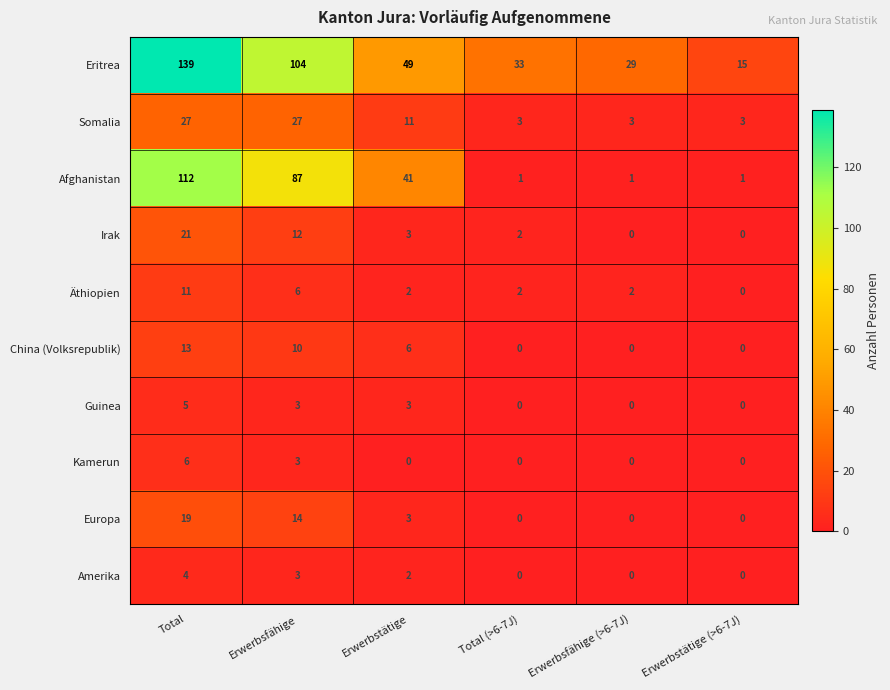

How many data points does each series have?

6